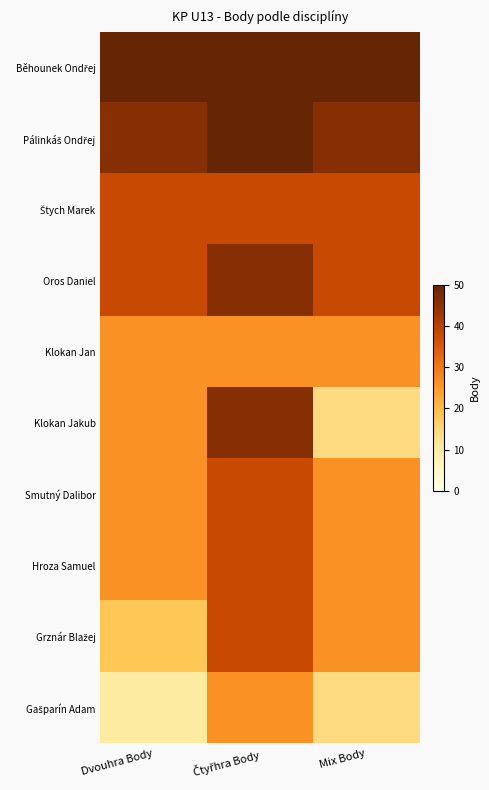

How many categories are shown in the chart?

3